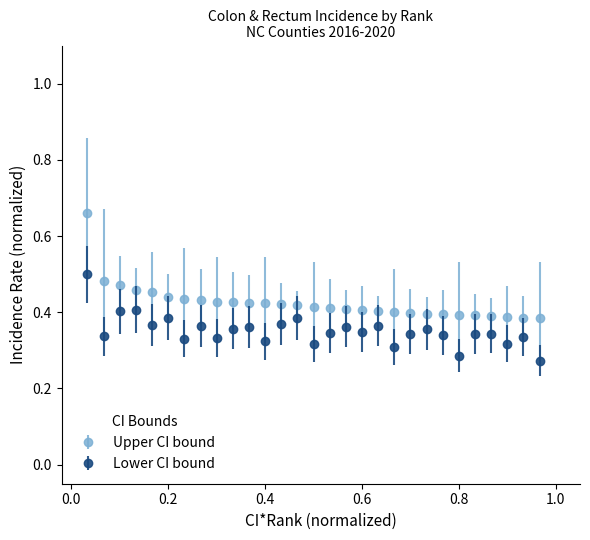

Which series has the largest total across all categories?

Upper CI bound